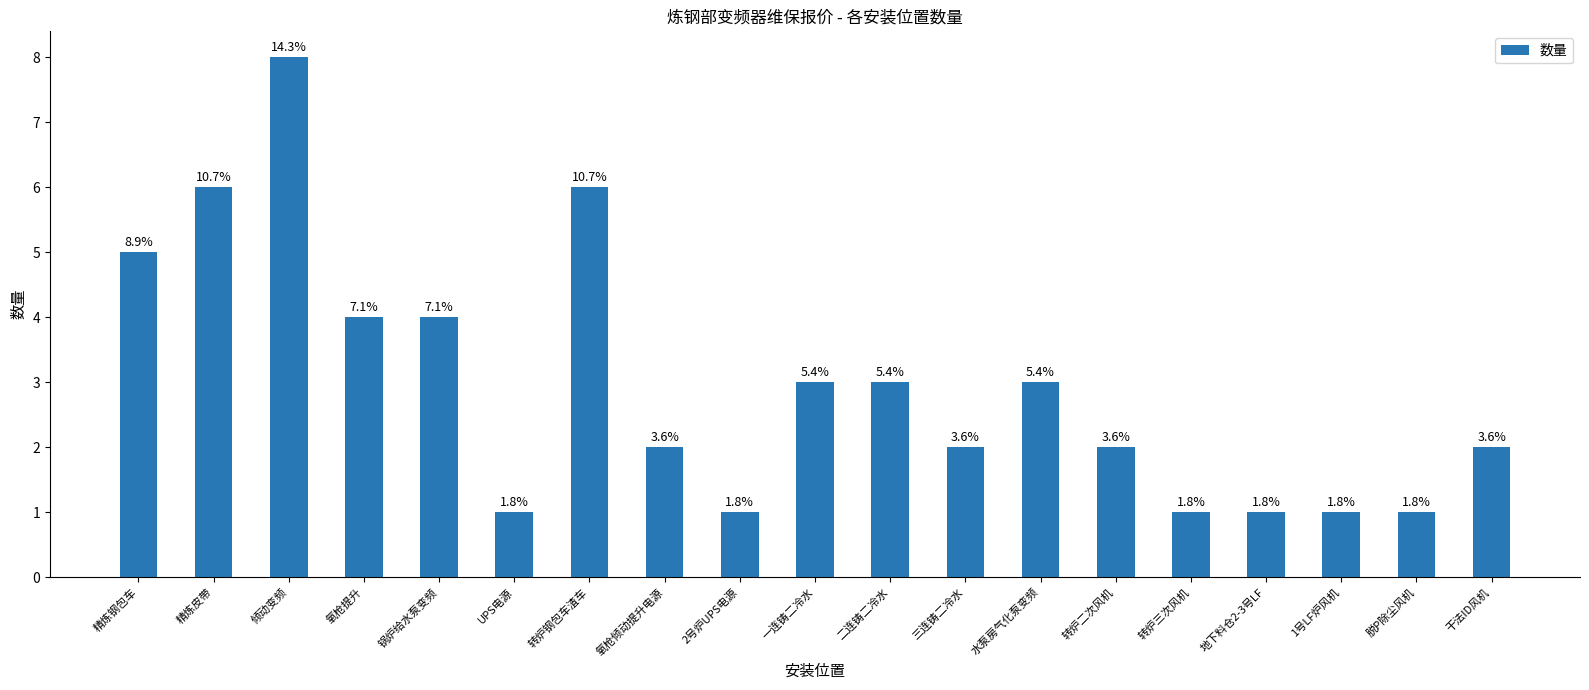

Is it true that the value at 脱P除尘风机 is 1?

False